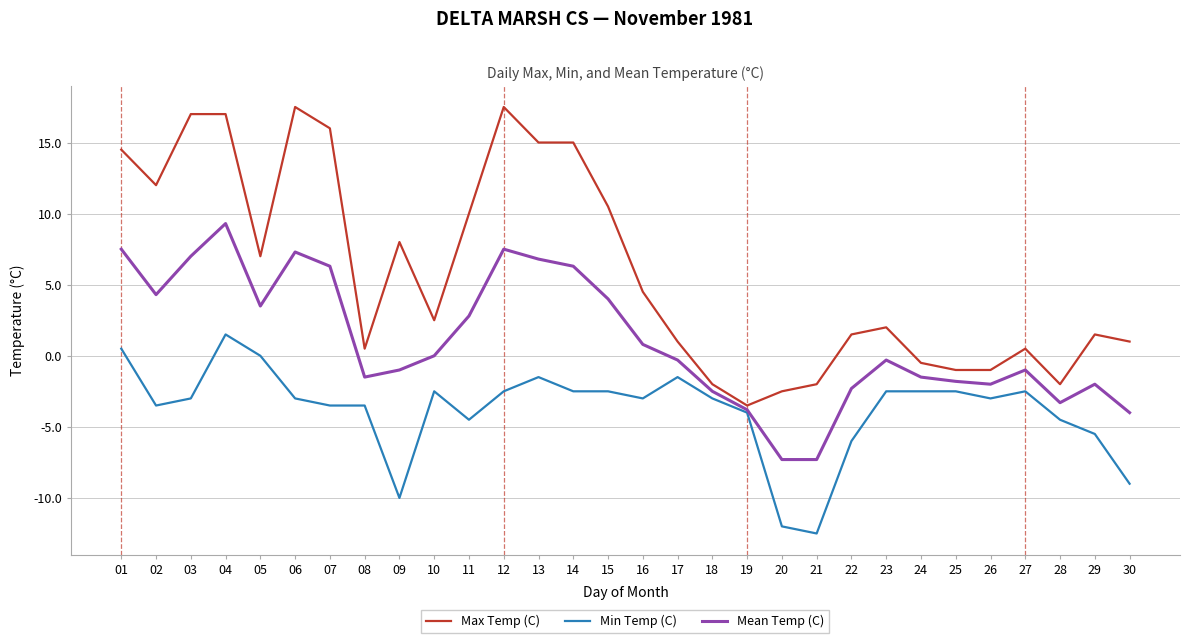

At which category is the sum across all series the highest?

04